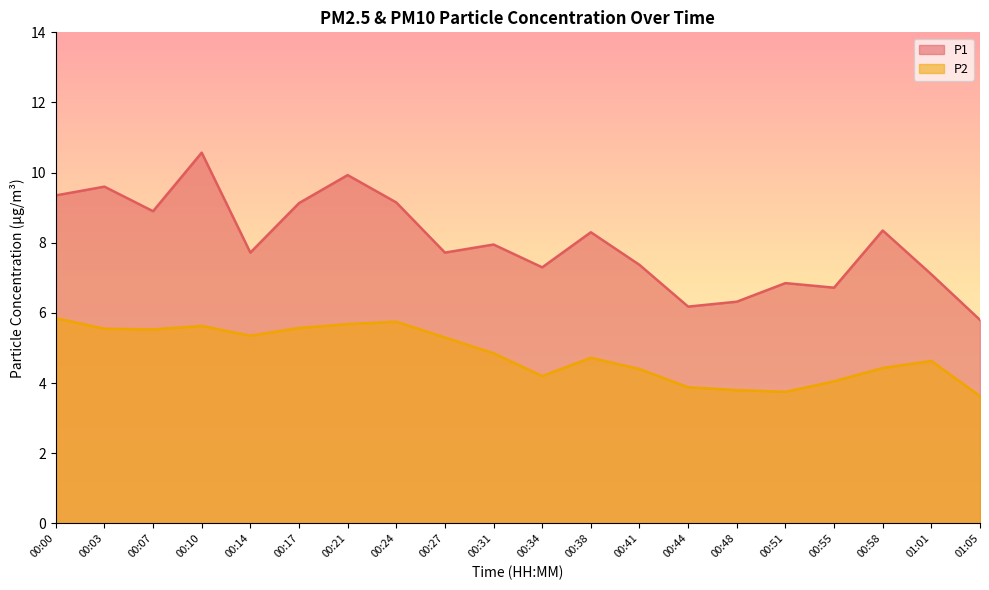

Reading right to left, list all the values displayed in this chart.

P1: 01:05=5.8	01:01=7.1	00:58=8.3	00:55=6.7	00:51=6.8	00:48=6.3	00:44=6.2	00:41=7.4	00:38=8.3	00:34=7.3	00:31=8.0	00:27=7.7	00:24=9.2	00:21=9.9	00:17=9.1	00:14=7.7	00:10=10.6	00:07=8.9	00:03=9.6	00:00=9.3
P2: 01:05=3.6	01:01=4.6	00:58=4.4	00:55=4.0	00:51=3.8	00:48=3.8	00:44=3.9	00:41=4.4	00:38=4.7	00:34=4.2	00:31=4.8	00:27=5.3	00:24=5.8	00:21=5.7	00:17=5.6	00:14=5.3	00:10=5.6	00:07=5.5	00:03=5.5	00:00=5.8